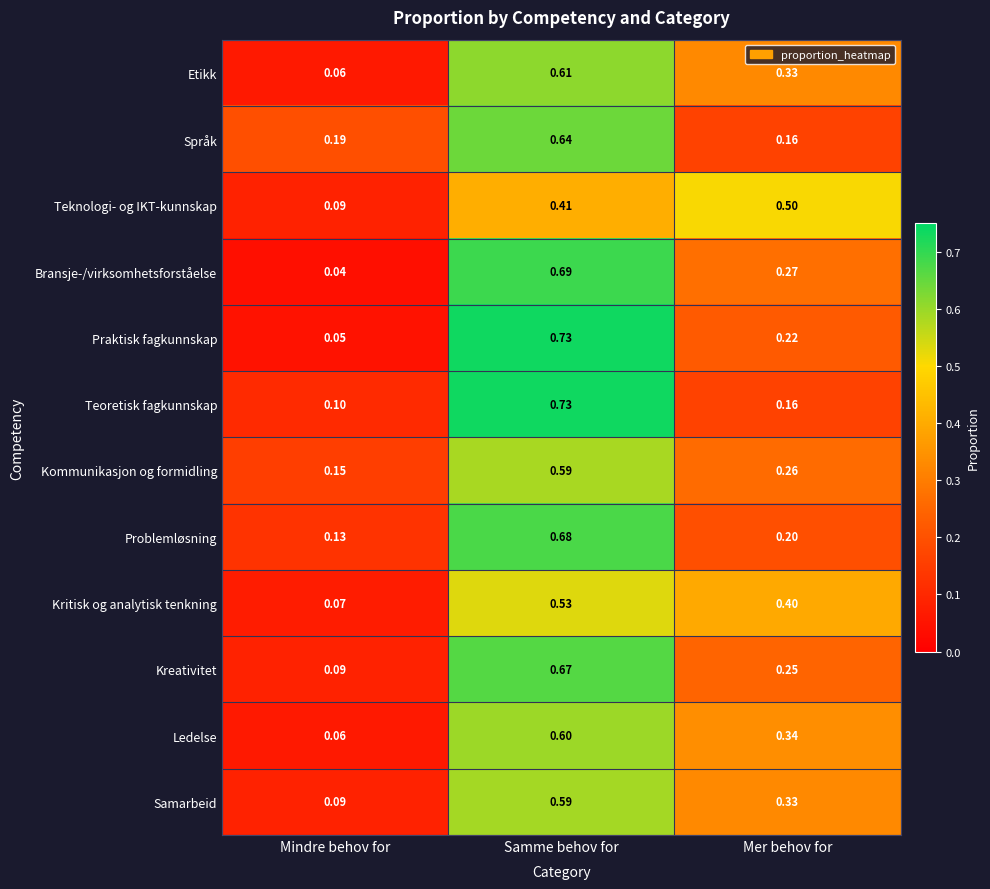

At which category does the chart reach its peak across all series?

Samme behov for